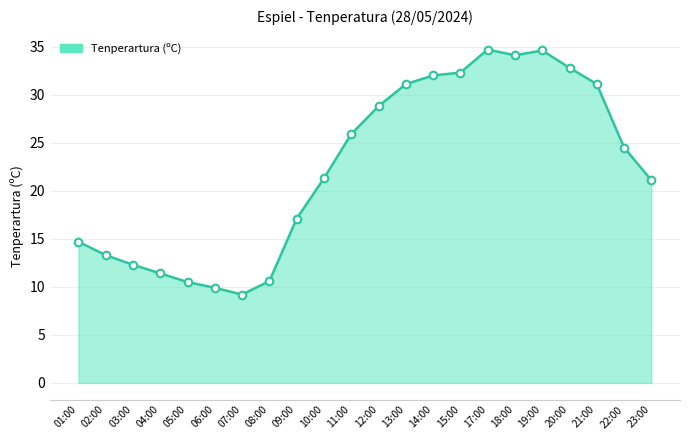

What is the change in value from 15:00 to 22:00?

-7.8